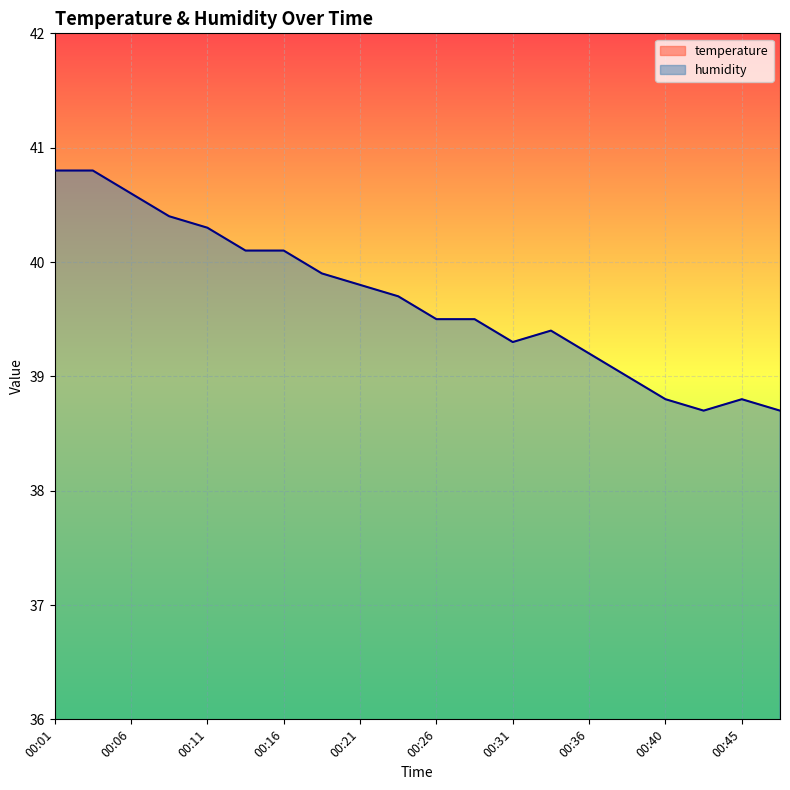

What is the sum of the temperature values at 00:31 and 00:45?

44.9